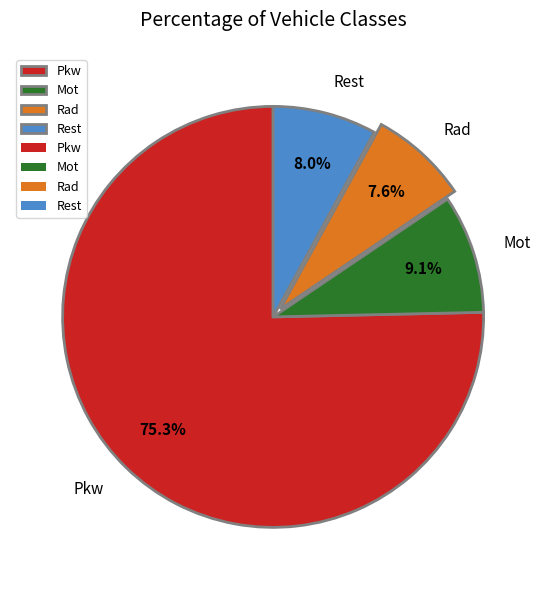

What is the majority slice?

Pkw